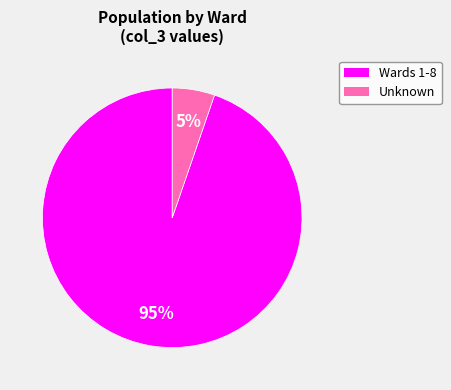

Does any single category account for the majority?

Yes